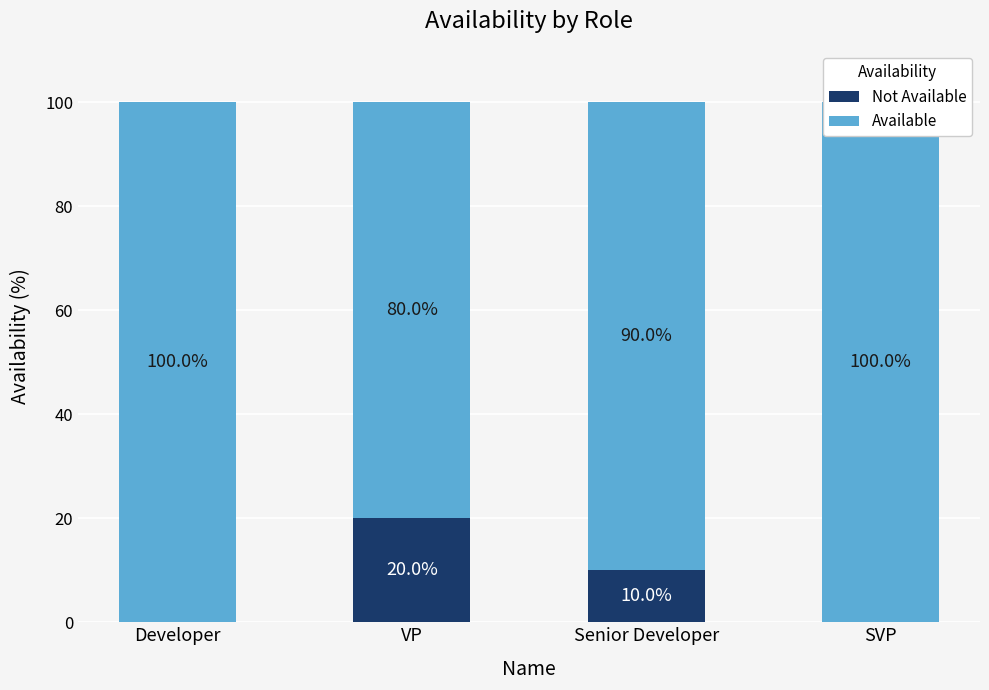

Which series has the largest total across all categories?

Available